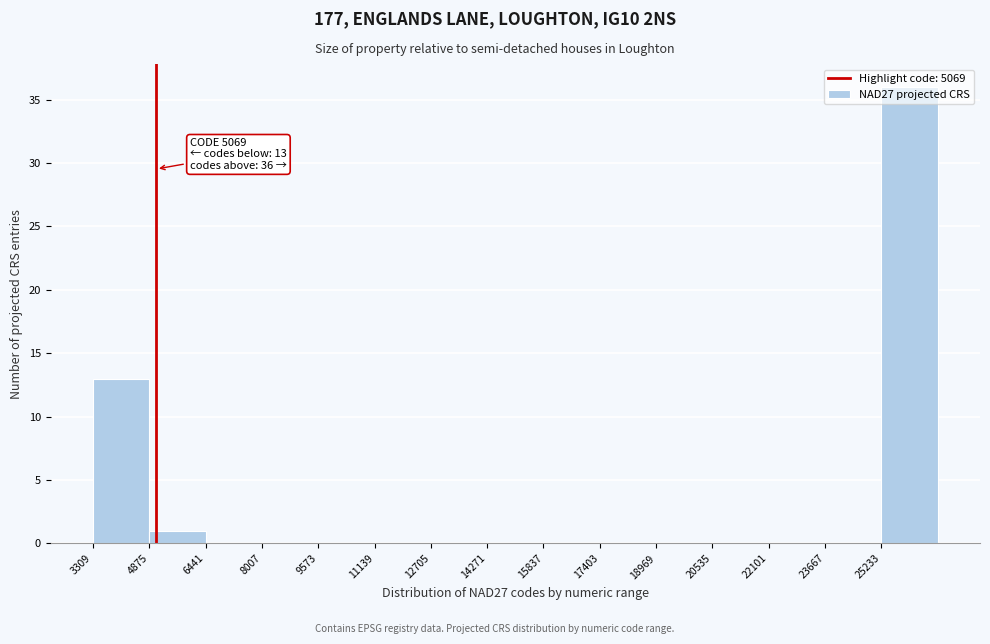

Over which range of the x-axis is the bar tallest?

25200 to 26800